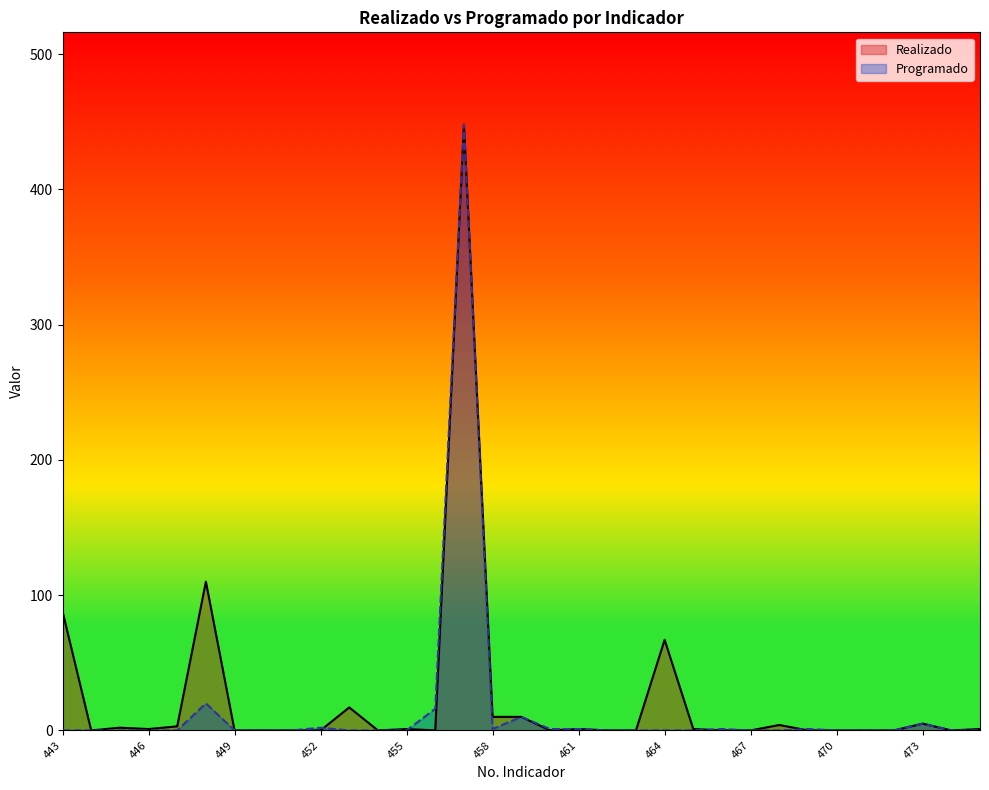

Does the chart have visible grid lines?

No